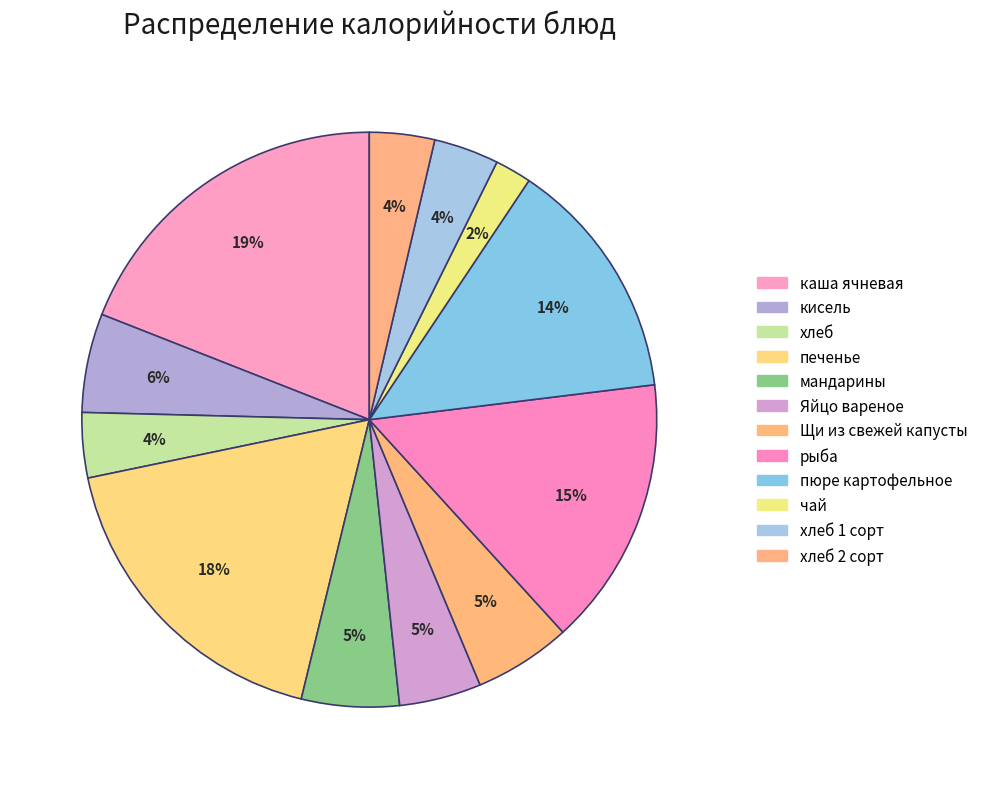

Is there a majority slice in this chart?

No